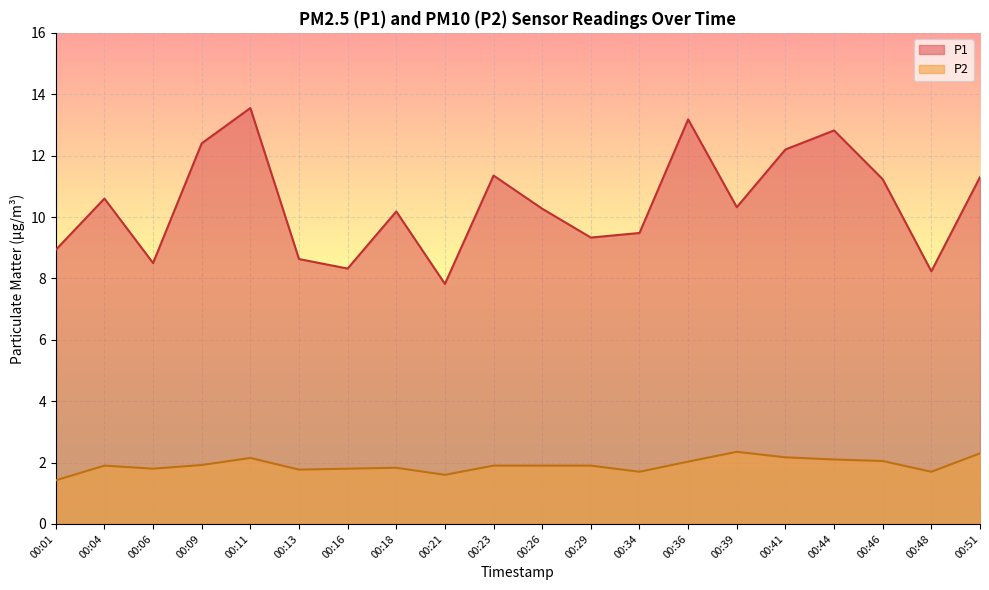

What is the value of the P2 point at the 15th from the left?

2.4